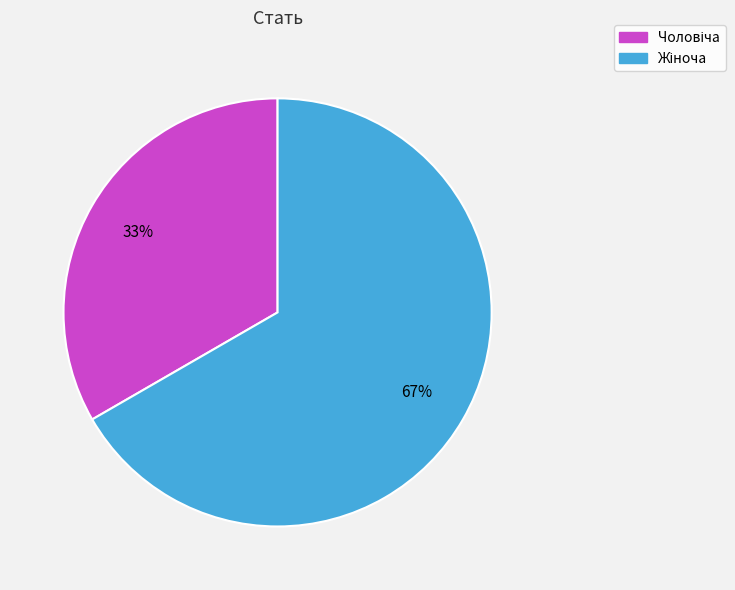

To the nearest percent, what is the average slice percentage?

50%